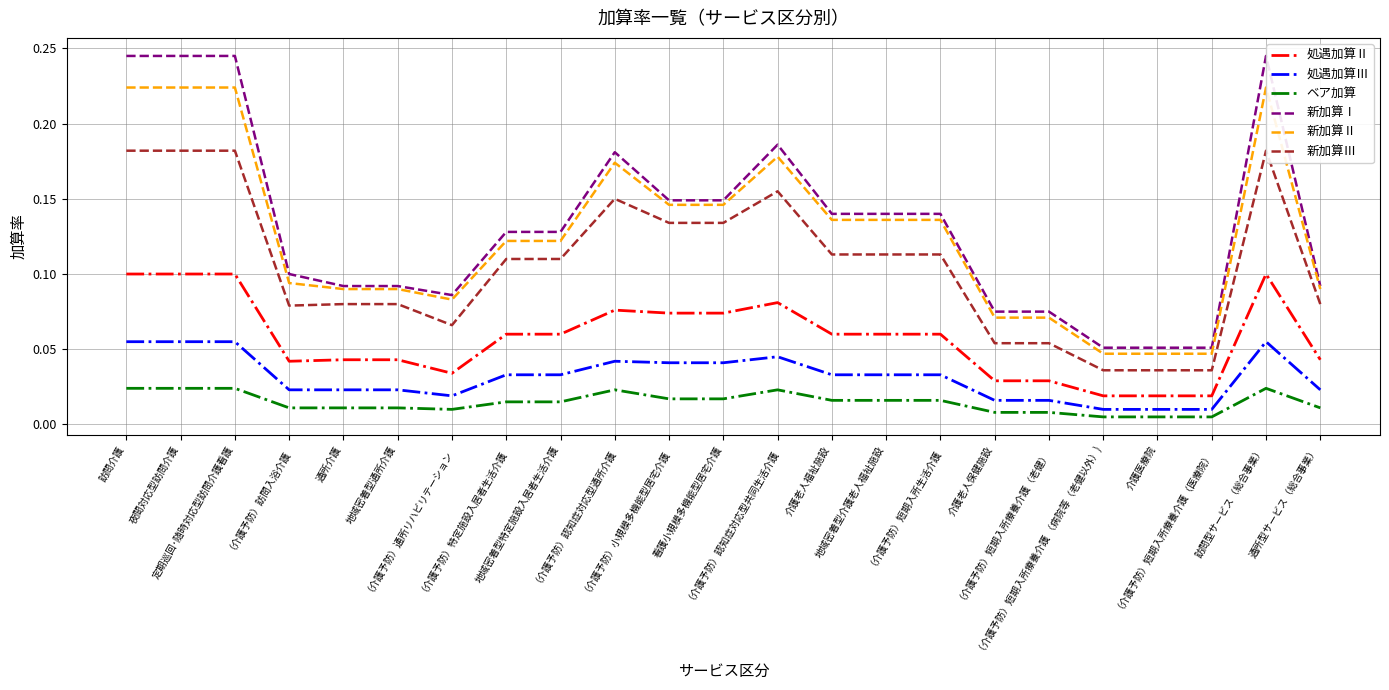

Which series has the widest spread of values?

新加算Ⅰ